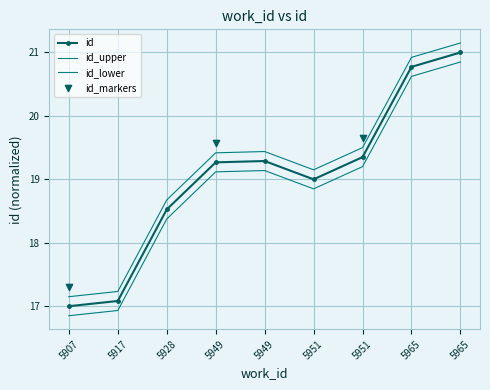

Which has a higher value, 5965 or 5949?

5965